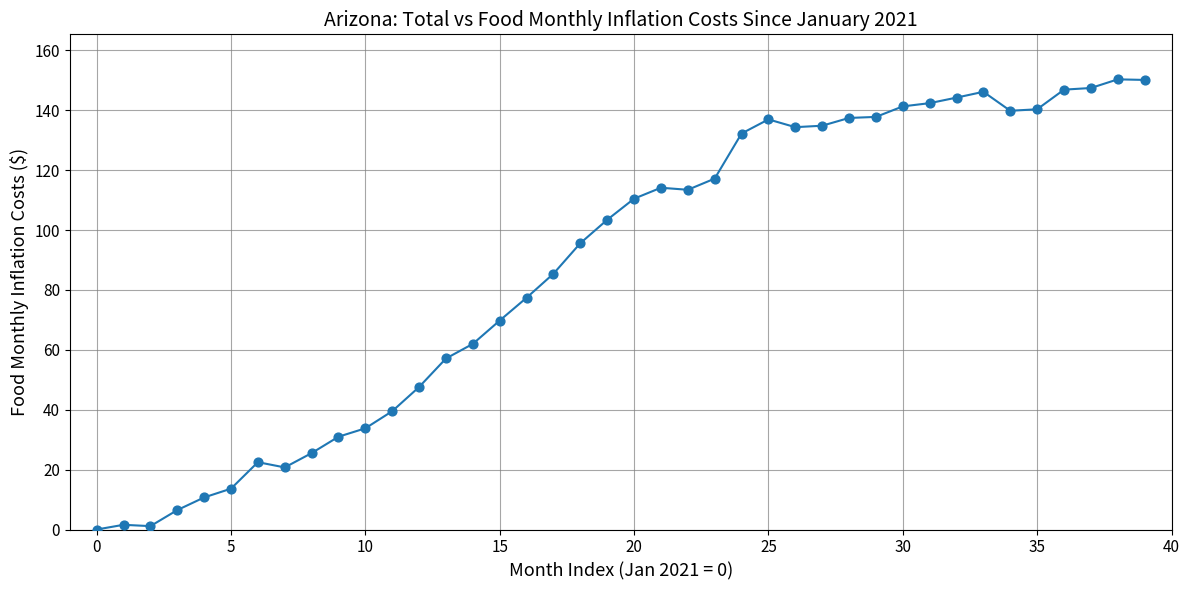

What is the greatest value displayed?

150.3